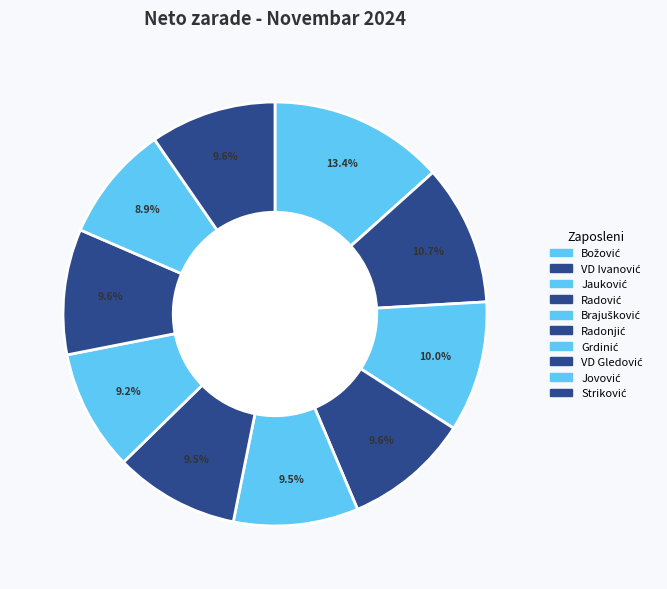

What is the smallest slice in the pie chart?

Jasna Jovović